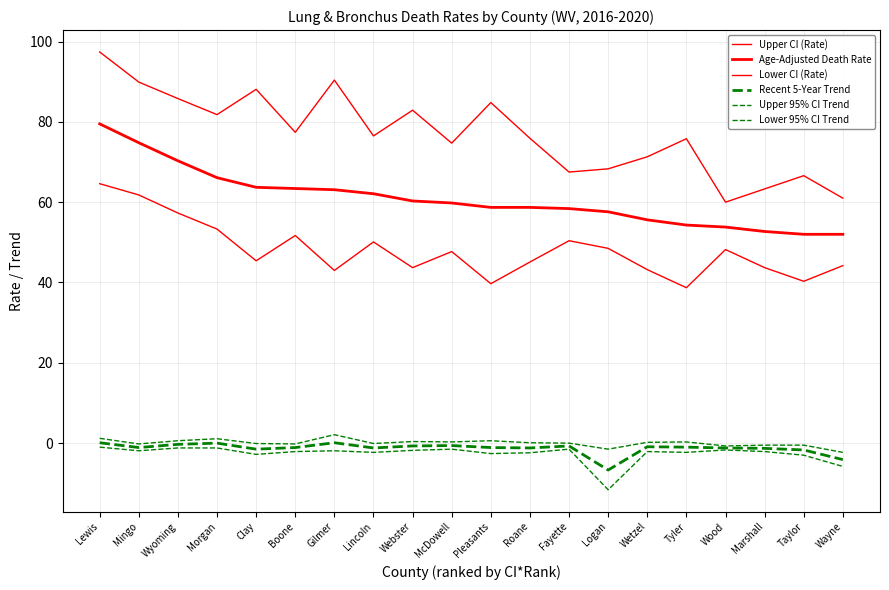

Does the chart have visible grid lines?

Yes